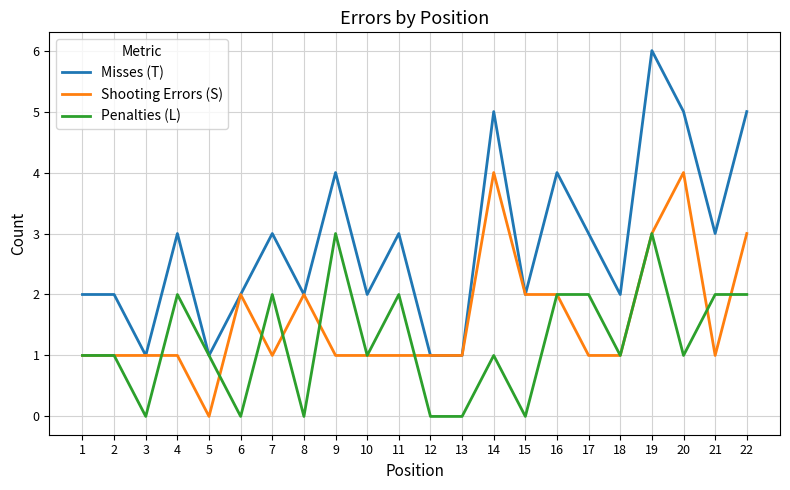

What is the sum of all Penalties (L) values?

27